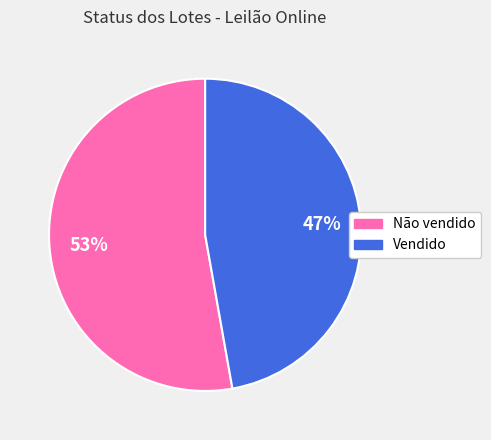

Approximately how many times larger is the value at Vendido compared to Não vendido?

0.9